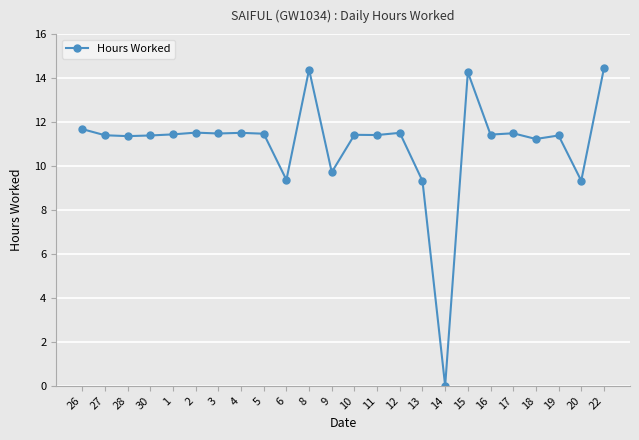

Approximately how many times larger is the value at 6 compared to 17?

0.8